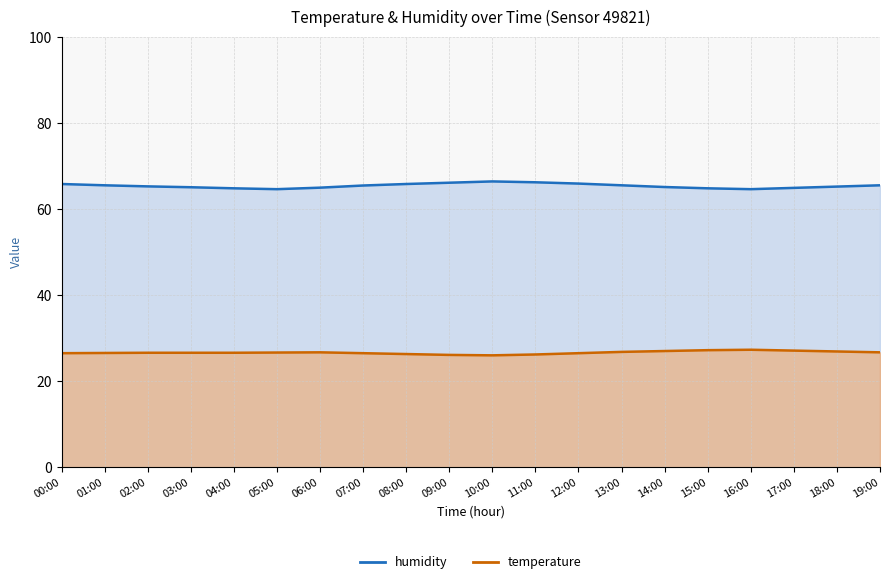

What is the label of the 9th point from the right?

11:00